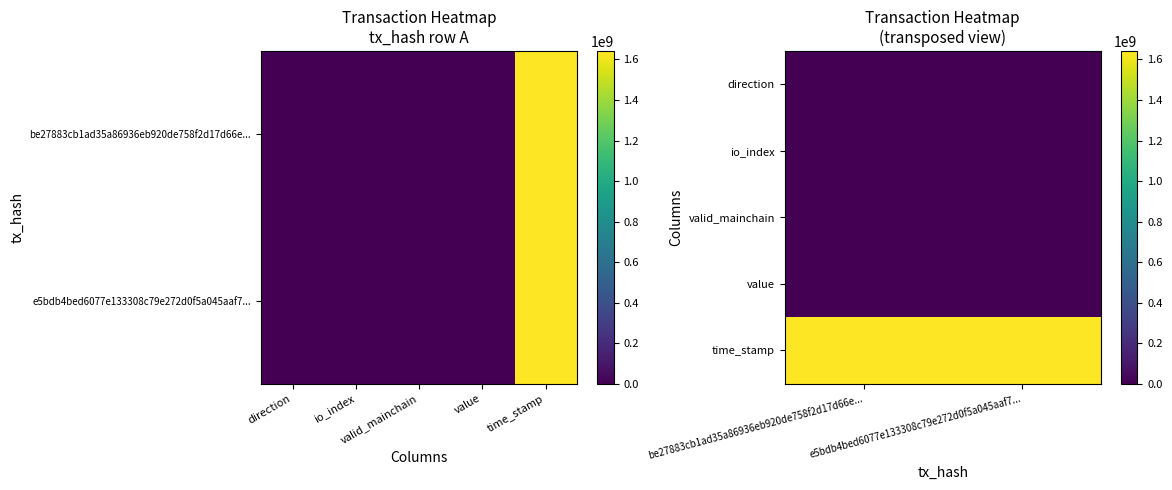

True or false: io_index has a value of 0.5 at e5bdb4bed6077e133308c79e272d0f5a045aaf7....

False